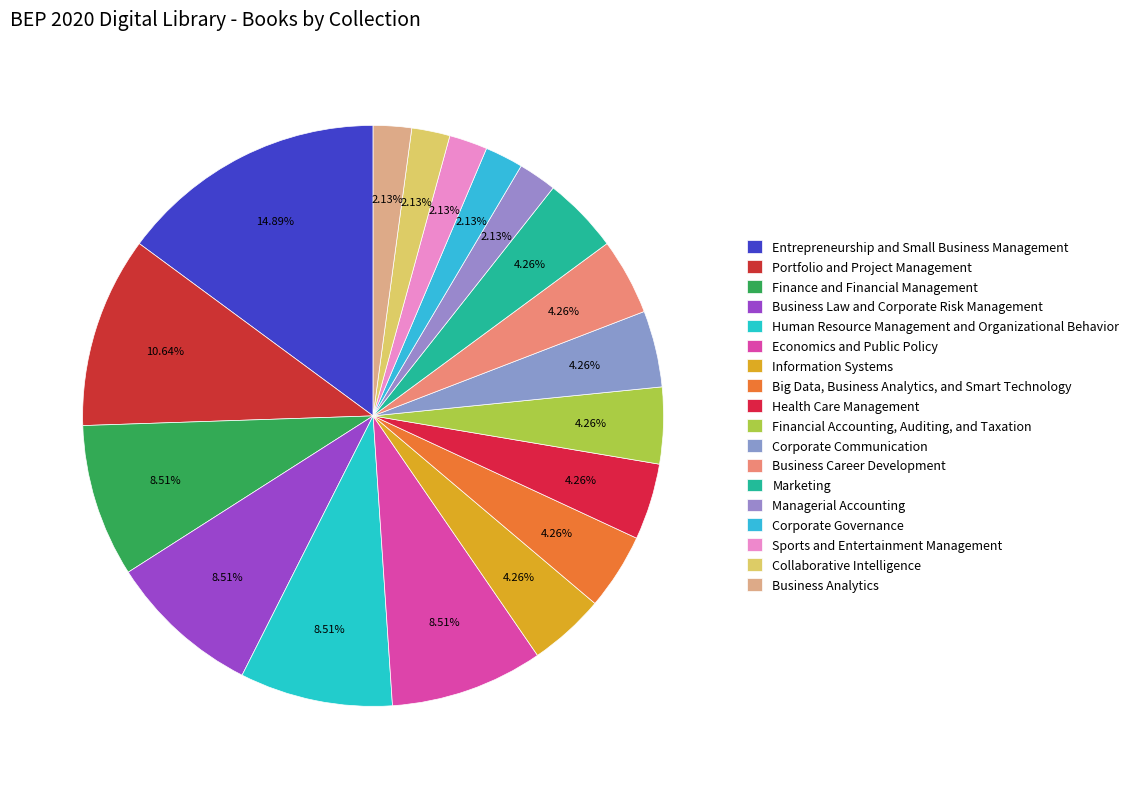

True or false: Corporate Communication accounts for 4% of the total.

True